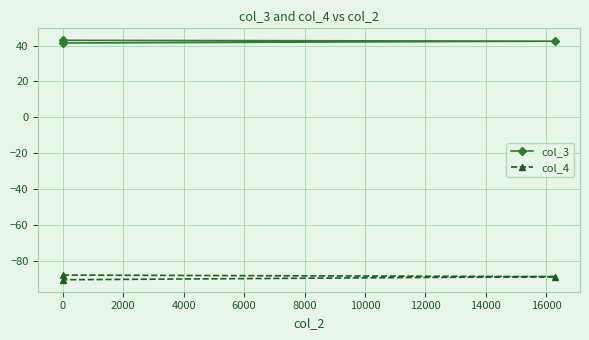

What are all the series names shown in the legend?

col_3, col_4